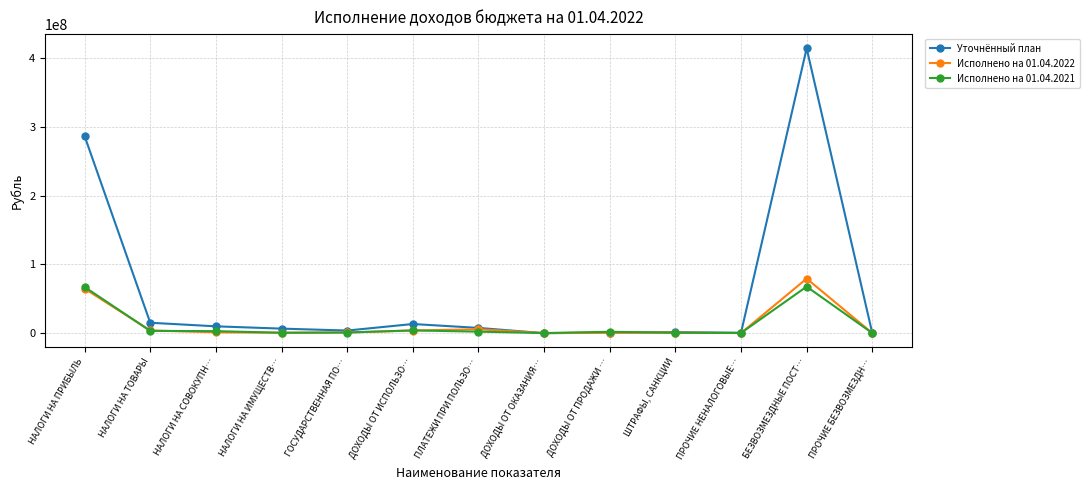

What is the difference between the highest and lowest values at БЕЗВОЗМЕЗДНЫЕ ПОСТ…?

346627395.0